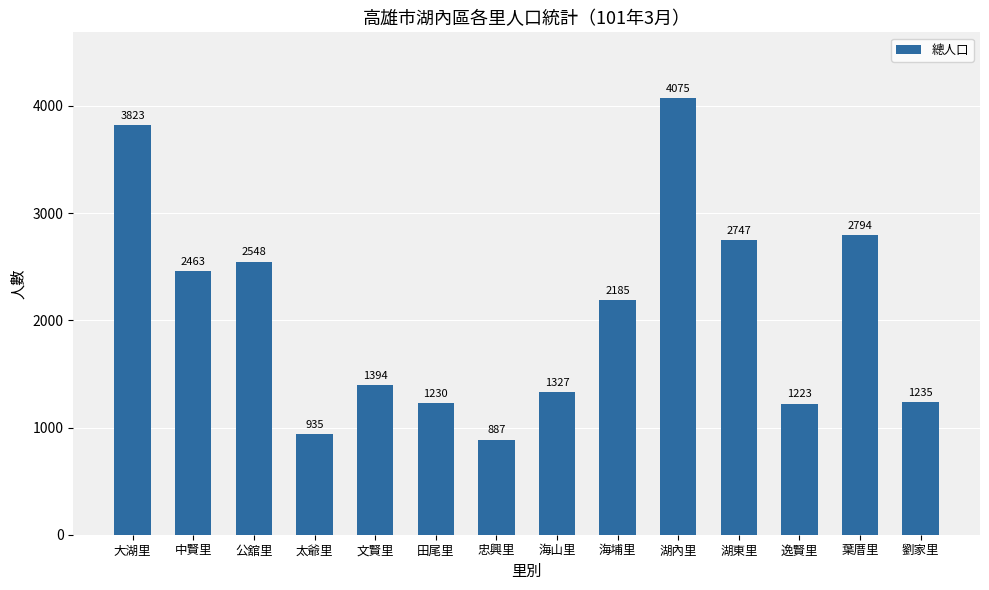

Reading left to right, list all the values displayed in this chart.

3823	2463	2548	935	1394	1230	887	1327	2185	4075	2747	1223	2794	1235